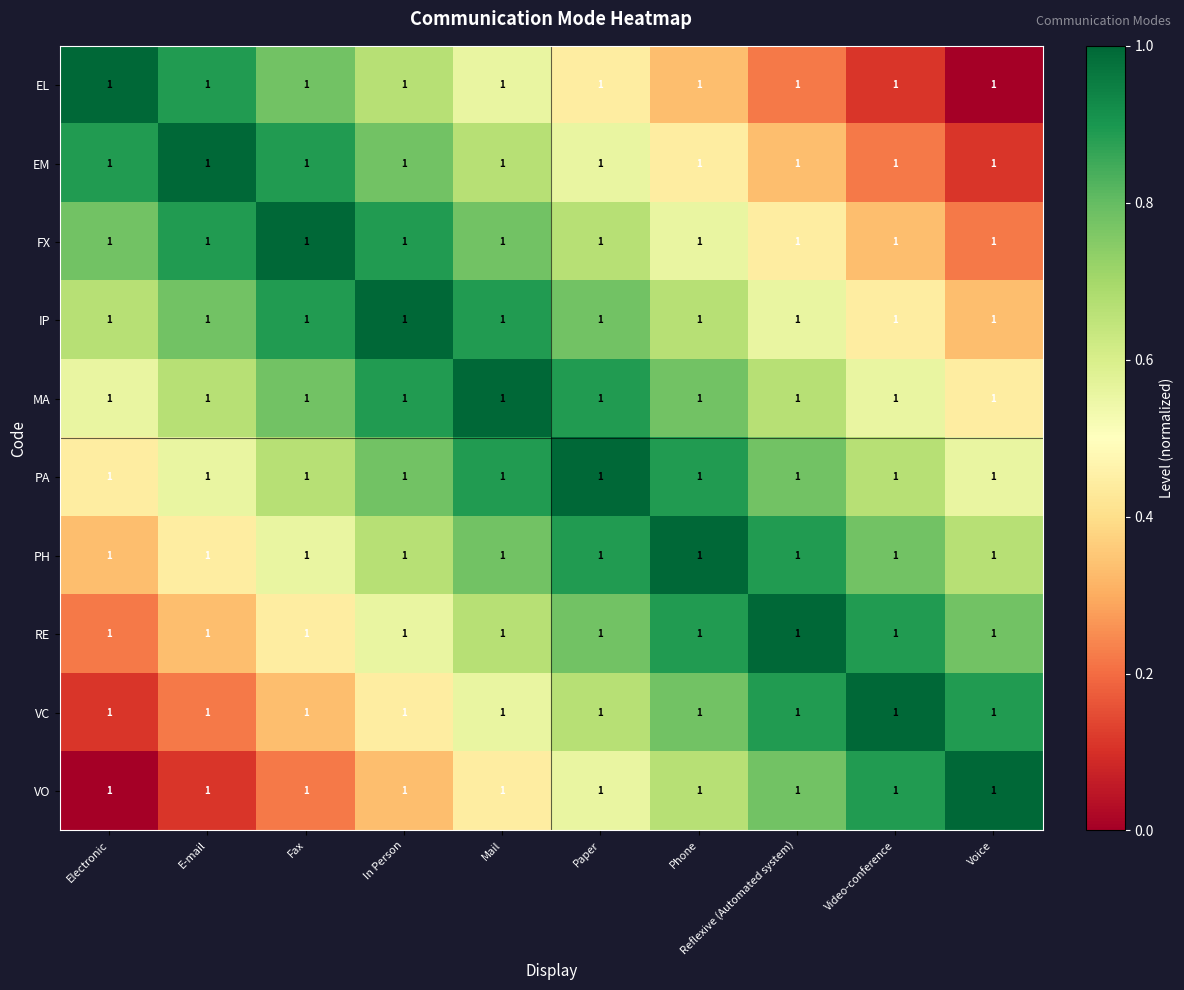

Is it true that RE equals 0.6 at In Person?

True